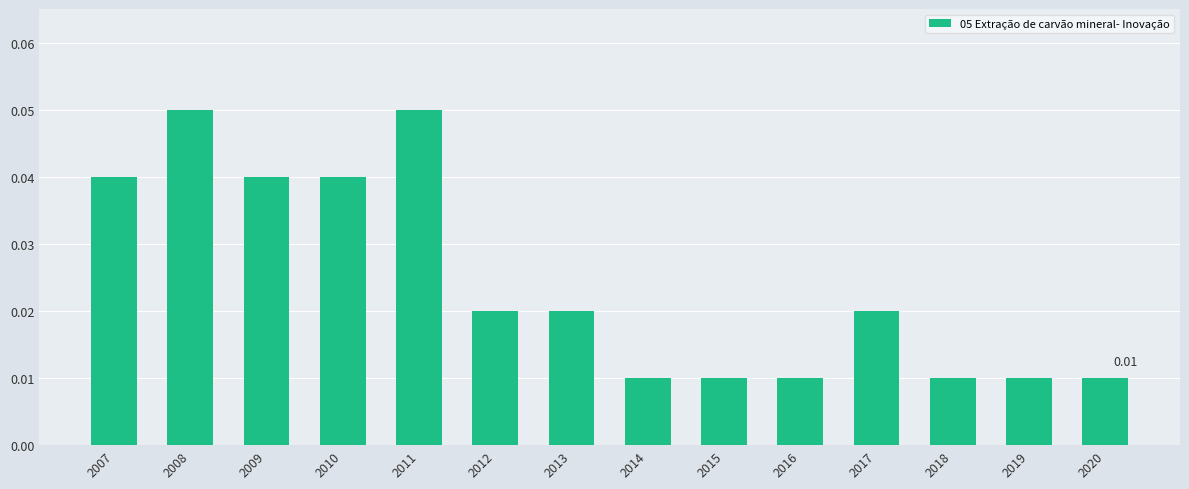

Between 2013 and 2008, which is larger?

2008